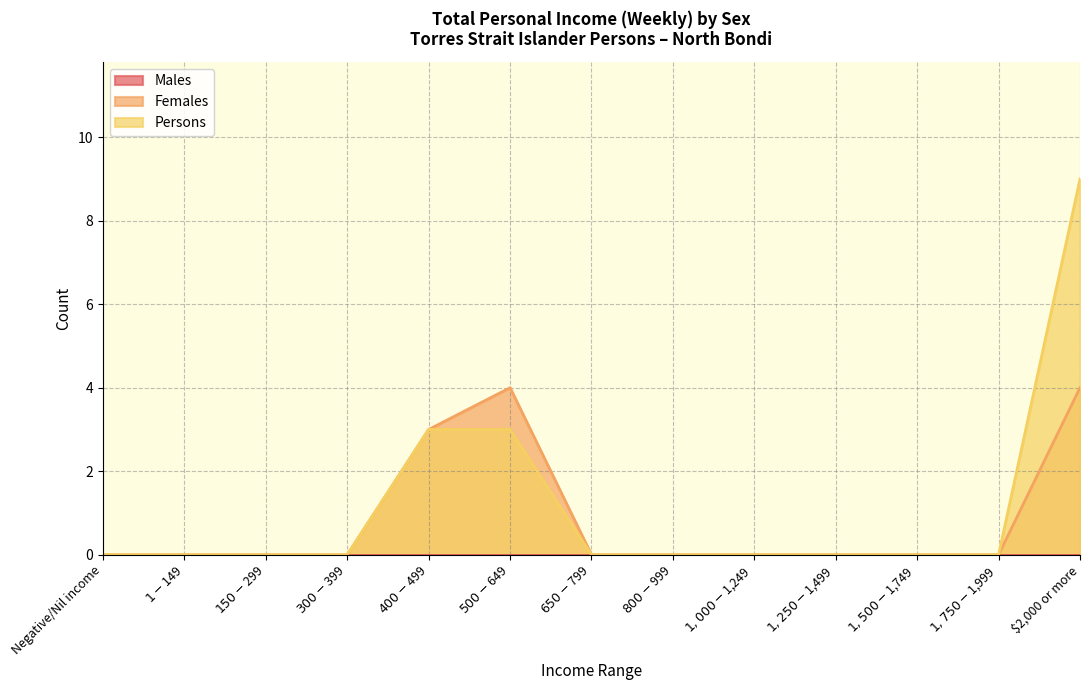

Count the number of data series in this chart.

3